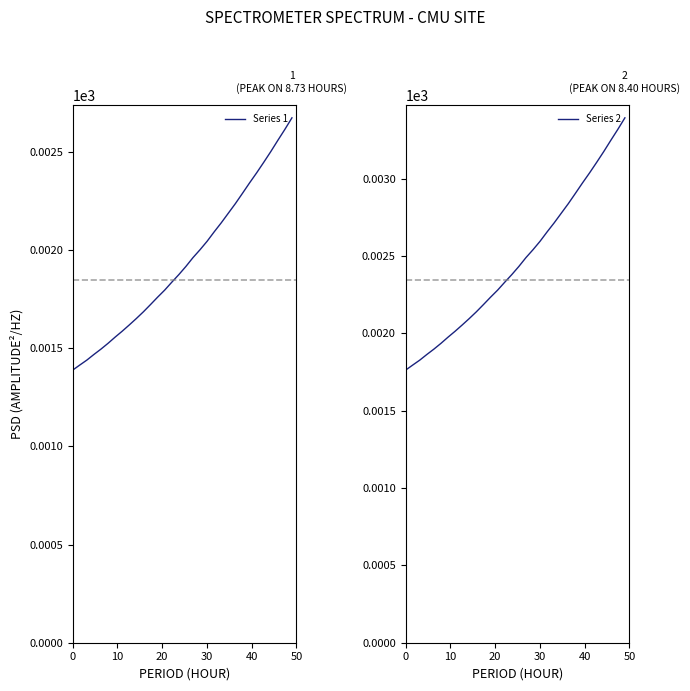

What is the sum of all Series 2 values?

79.0